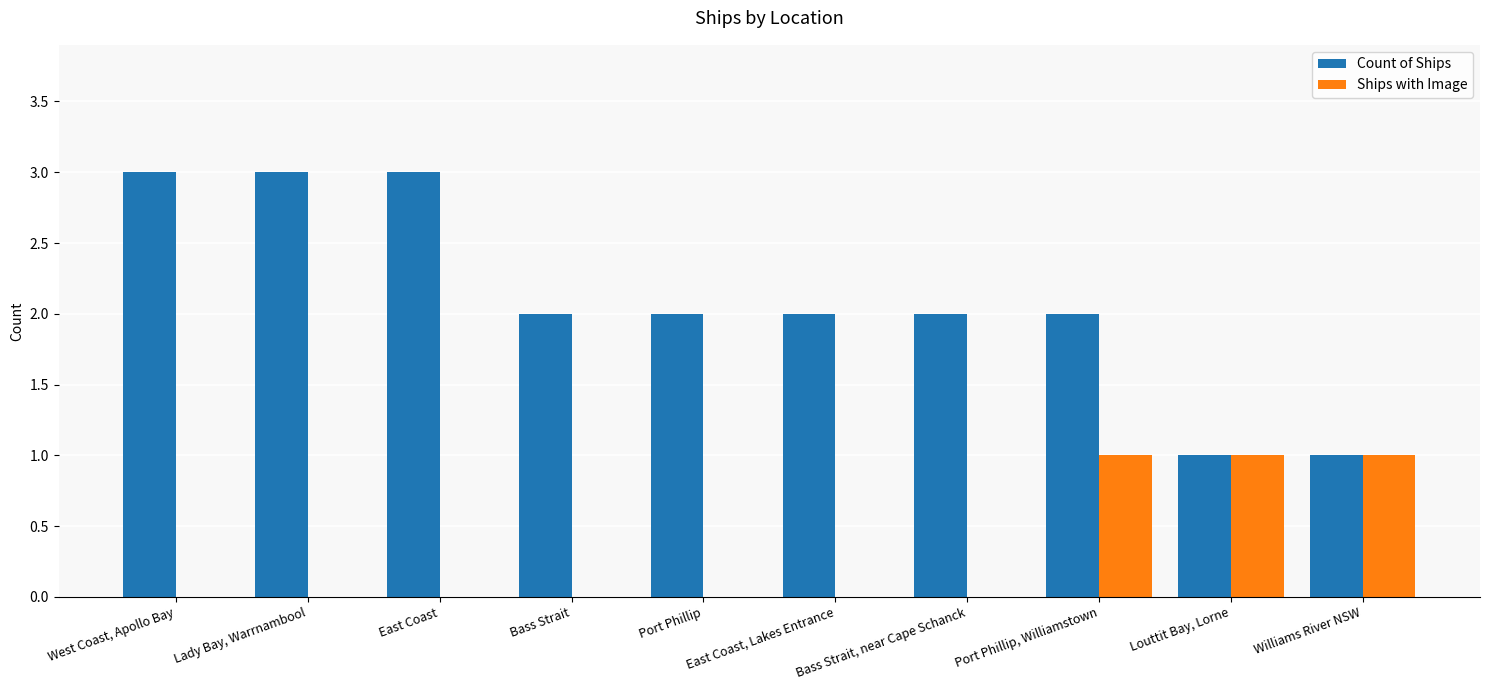

The value of Count of Ships at West Coast, Apollo Bay is 3. True or false?

True